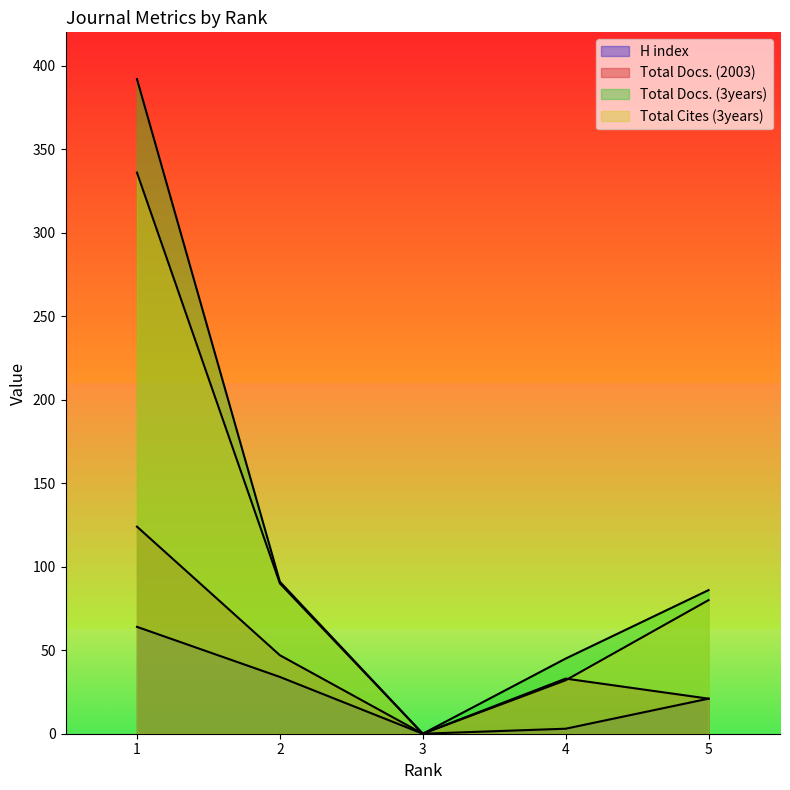

At how many categories does at least one series exceed 141?

1